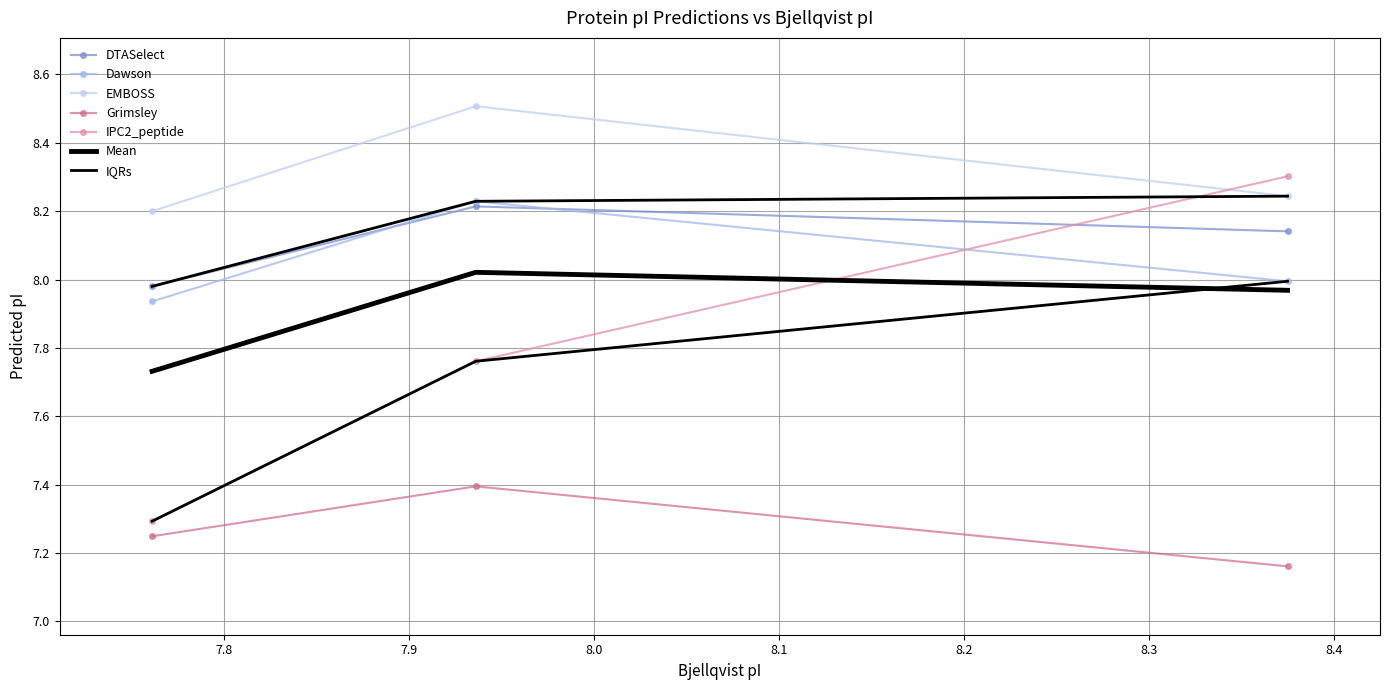

At which label does mass first exceed 8?

7.936